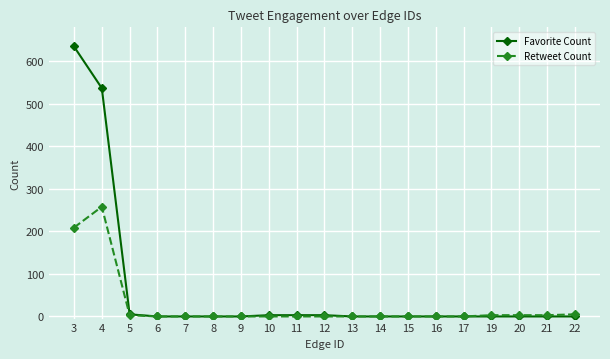

What is the maximum value shown in the chart?

635